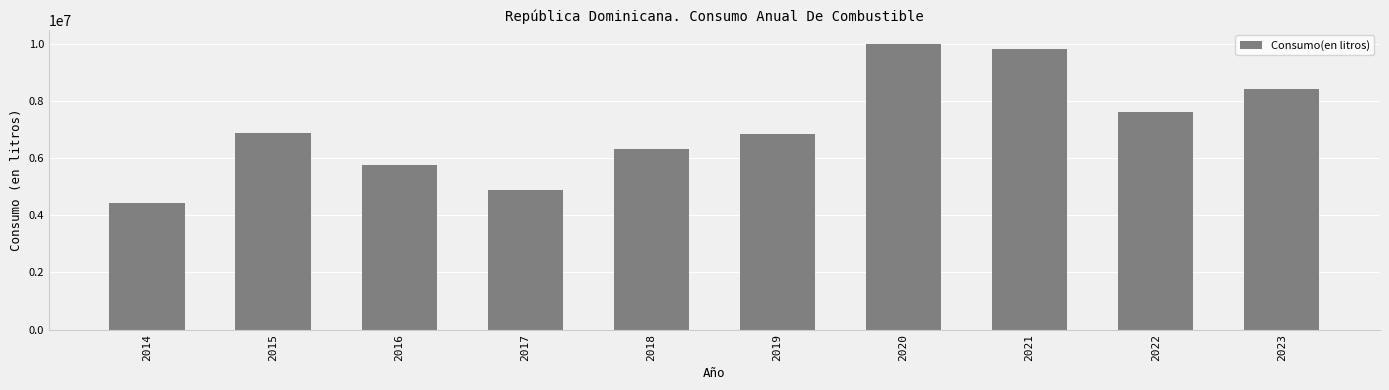

The value at 2015 is 9997258.8. True or false?

False